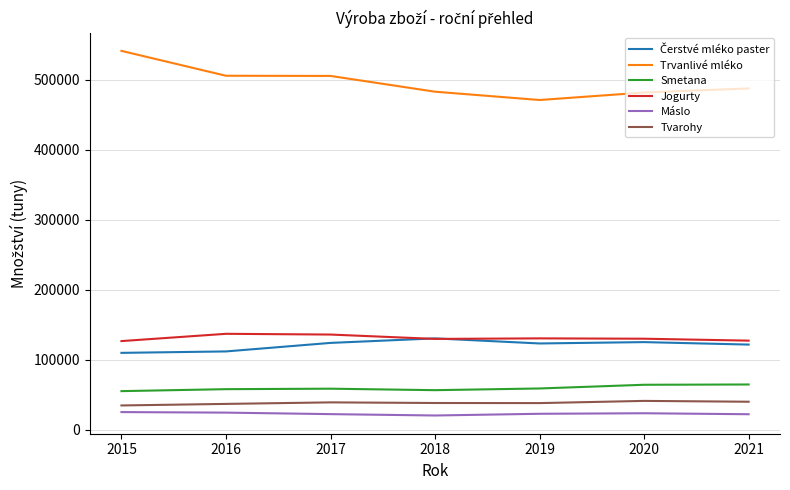

What is the minimum value shown in the chart?

20168.7